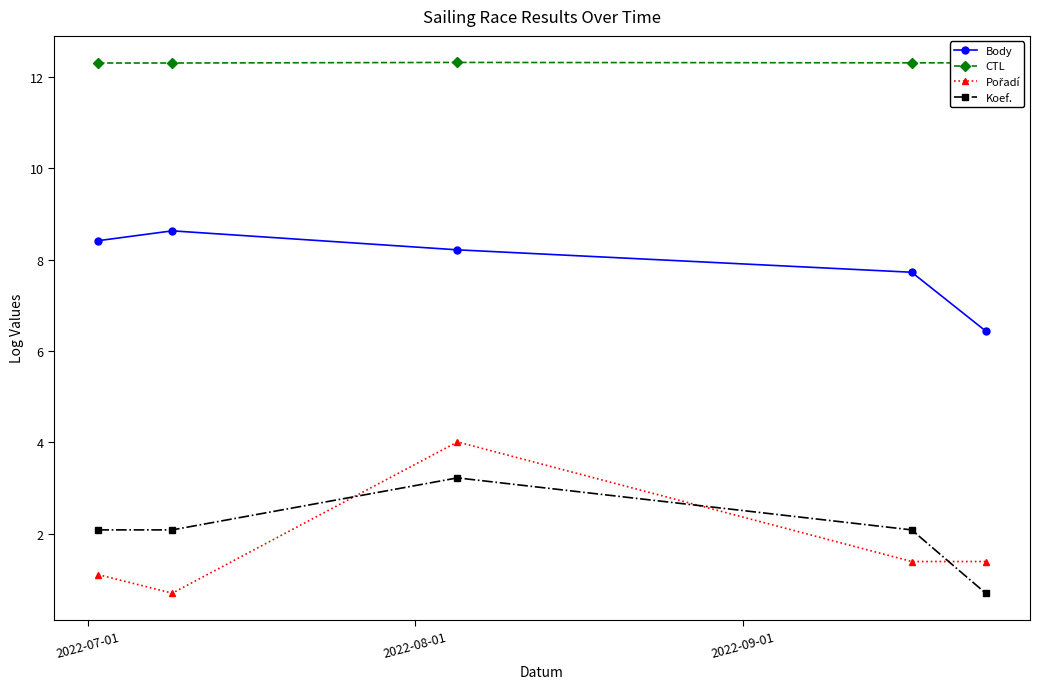

At how many categories does at least one series exceed 6?

5